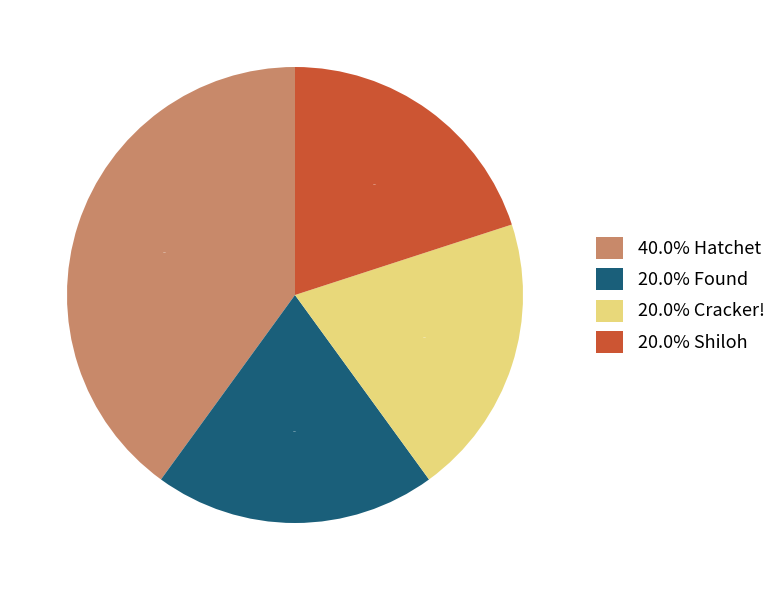

Which category has the biggest portion of the pie?

40.0% Hatchet